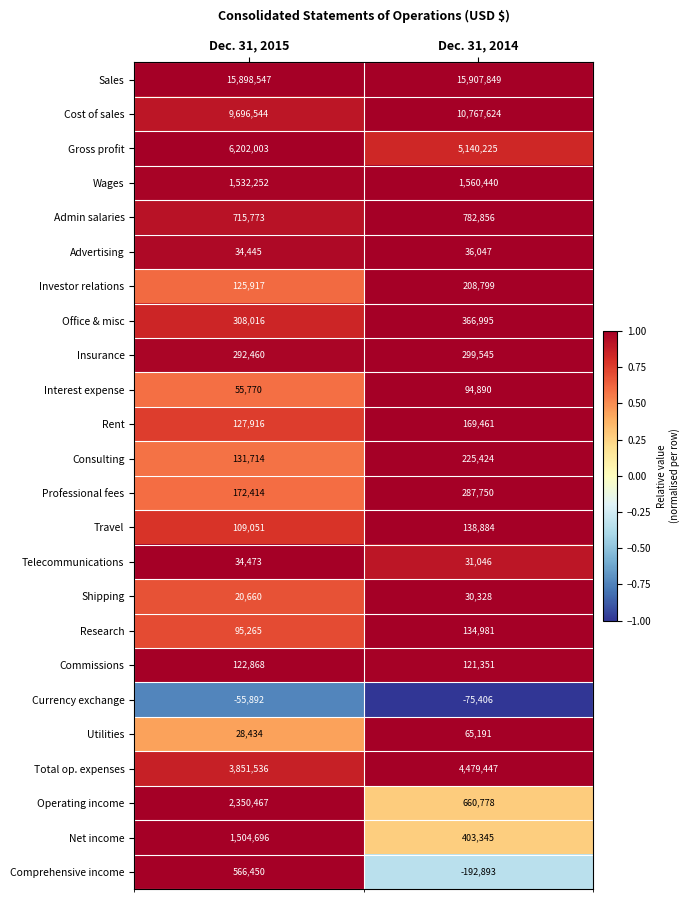

What is the approximate value of Telecommunications at Dec. 31, 2014?

31046